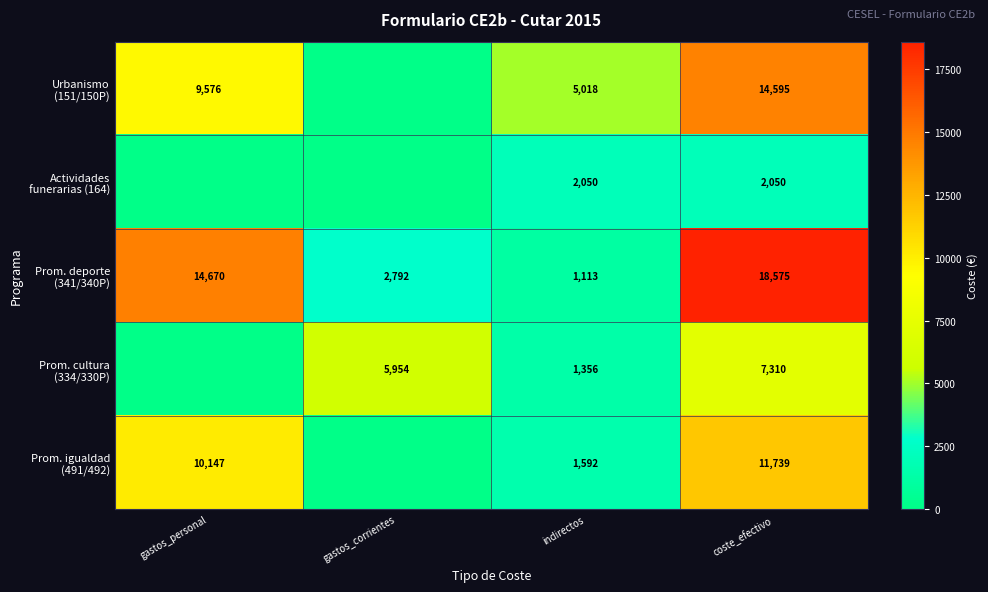

What is the total value across all series at coste_efectivo?

54269